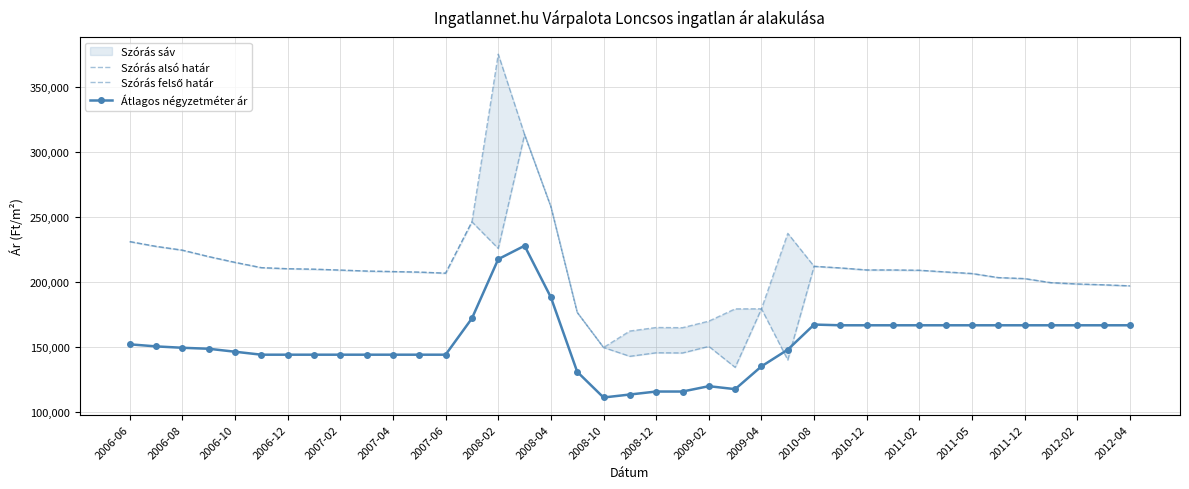

Reading left to right, transcribe all the data shown in this chart.

Szórás alsó határ: 231134	227450	224532	219581	215126	211063	210228	209881	209192	208440	208031	207625	206816	246366	225853	313643	257999	176592	149550	142766	145477	145336	150388	134239	179363	139956	212080	210834	209278	209278	209041	207746	206524	203391	202609	199485	198465	197826	197034
Szórás felső határ: 231134	227450	224532	219581	215126	211063	210228	209881	209192	208440	208031	207625	206816	246366	375615	313643	257999	176592	149550	162242	164953	164812	169864	179307	179363	237488	212080	210834	209278	209278	209041	207746	206524	203391	202609	199485	198465	197826	197034
Átlagos négyzetméter ár: 152000	150400	149333	148571	146286	144000	144000	144000	144000	144000	144000	144000	144000	171983	217616	227949	188208	130818	111022	113318	115613	115613	119742	117447	135019	147907	167220	166666	166666	166666	166666	166666	166666	166666	166666	166666	166666	166666	166666